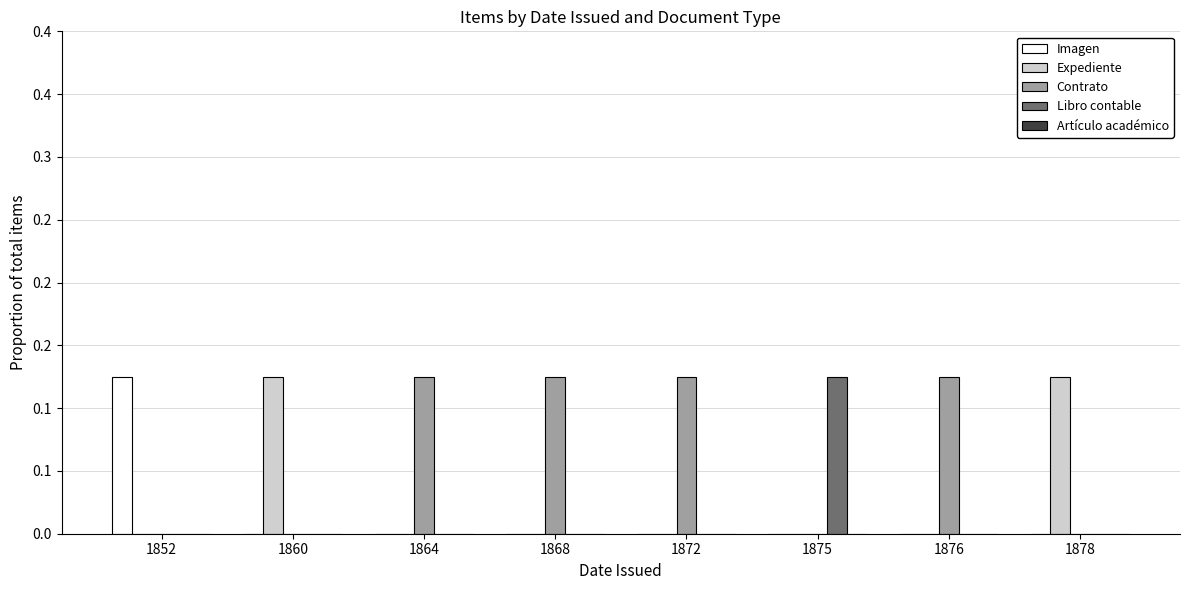

Rank the series at 1872 from highest to lowest value.

Contrato, Imagen, Expediente, Libro contable, Artículo académico